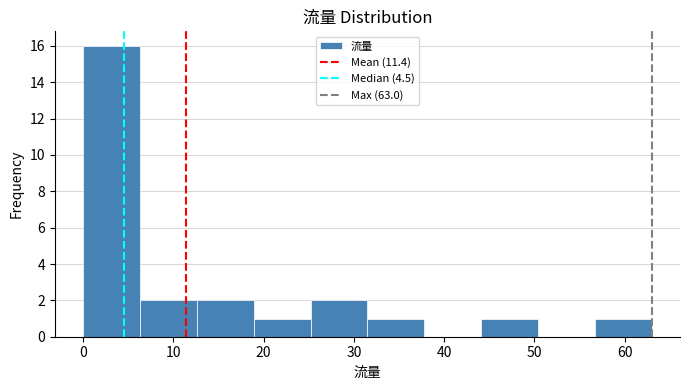

Reading left to right, list every bar in this chart as the range it spans on the x-axis followed by its height. Neither the bar edges nor the heights are printed on the chart, so give them approximately, as read against the axes.

0.0 to 6.3: 16
6.3 to 12.6: 2
12.6 to 18.9: 2
18.9 to 25.2: 1
25.2 to 31.5: 2
31.5 to 37.8: 1
37.8 to 44.1: 0
44.1 to 50.4: 1
50.4 to 56.7: 0
56.7 to 63.0: 1